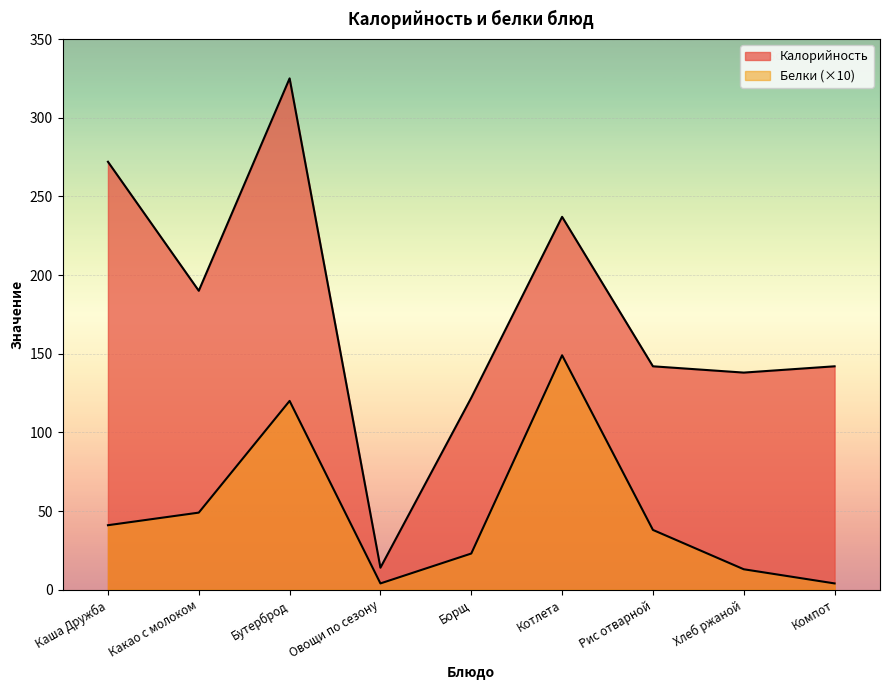

Read the Калорийность value at Хлеб ржаной, to the nearest 5.

140